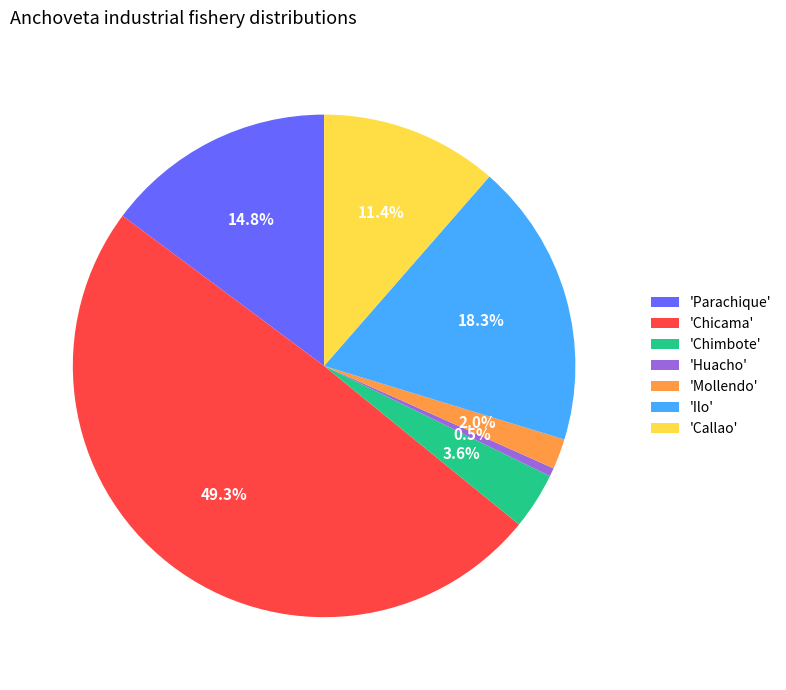

Approximately how many times larger is the value at 'Ilo' compared to 'Parachique'?

1.2